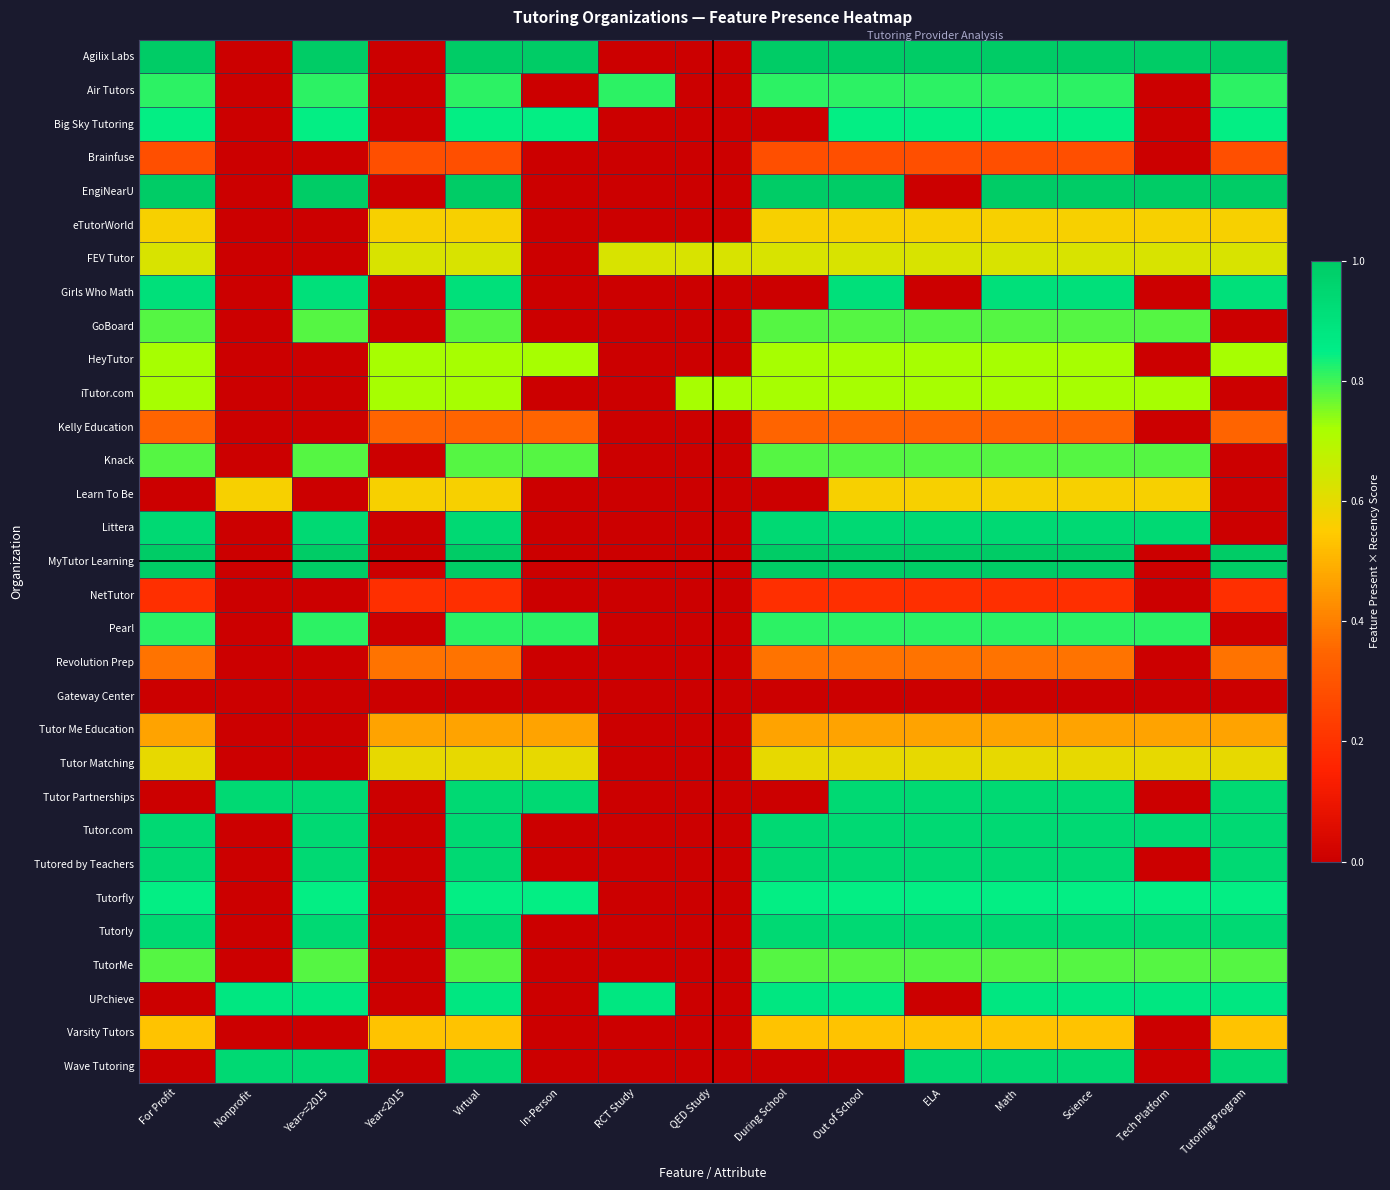

Reading left to right, transcribe all the data shown in this chart.

Agilix Labs: For Profit=1.0	Nonprofit=0.0	Year>=2015=1.0	Year<2015=0.0	Virtual=1.0	In-Person=1.0	RCT Study=0.0	QED Study=0.0	During School=1.0	Out of School=1.0	ELA=1.0	Math=1.0	Science=1.0	Tech Platform=1.0	Tutoring Program=1.0
Air Tutors: For Profit=0.8	Nonprofit=0.0	Year>=2015=0.8	Year<2015=0.0	Virtual=0.8	In-Person=0.0	RCT Study=0.8	QED Study=0.0	During School=0.8	Out of School=0.8	ELA=0.8	Math=0.8	Science=0.8	Tech Platform=0.0	Tutoring Program=0.8
Big Sky Tutoring: For Profit=0.8	Nonprofit=0.0	Year>=2015=0.8	Year<2015=0.0	Virtual=0.8	In-Person=0.8	RCT Study=0.0	QED Study=0.0	During School=0.0	Out of School=0.8	ELA=0.8	Math=0.8	Science=0.8	Tech Platform=0.0	Tutoring Program=0.8
Brainfuse: For Profit=0.3	Nonprofit=0.0	Year>=2015=0.0	Year<2015=0.3	Virtual=0.3	In-Person=0.0	RCT Study=0.0	QED Study=0.0	During School=0.3	Out of School=0.3	ELA=0.3	Math=0.3	Science=0.3	Tech Platform=0.0	Tutoring Program=0.3
EngiNearU: For Profit=1.0	Nonprofit=0.0	Year>=2015=1.0	Year<2015=0.0	Virtual=1.0	In-Person=0.0	RCT Study=0.0	QED Study=0.0	During School=1.0	Out of School=1.0	ELA=0.0	Math=1.0	Science=1.0	Tech Platform=1.0	Tutoring Program=1.0
eTutorWorld: For Profit=0.6	Nonprofit=0.0	Year>=2015=0.0	Year<2015=0.6	Virtual=0.6	In-Person=0.0	RCT Study=0.0	QED Study=0.0	During School=0.6	Out of School=0.6	ELA=0.6	Math=0.6	Science=0.6	Tech Platform=0.6	Tutoring Program=0.6
FEV Tutor: For Profit=0.6	Nonprofit=0.0	Year>=2015=0.0	Year<2015=0.6	Virtual=0.6	In-Person=0.0	RCT Study=0.6	QED Study=0.6	During School=0.6	Out of School=0.6	ELA=0.6	Math=0.6	Science=0.6	Tech Platform=0.6	Tutoring Program=0.6
Girls Who Math: For Profit=0.9	Nonprofit=0.0	Year>=2015=0.9	Year<2015=0.0	Virtual=0.9	In-Person=0.0	RCT Study=0.0	QED Study=0.0	During School=0.0	Out of School=0.9	ELA=0.0	Math=0.9	Science=0.9	Tech Platform=0.0	Tutoring Program=0.9
GoBoard: For Profit=0.8	Nonprofit=0.0	Year>=2015=0.8	Year<2015=0.0	Virtual=0.8	In-Person=0.0	RCT Study=0.0	QED Study=0.0	During School=0.8	Out of School=0.8	ELA=0.8	Math=0.8	Science=0.8	Tech Platform=0.8	Tutoring Program=0.0
HeyTutor: For Profit=0.7	Nonprofit=0.0	Year>=2015=0.0	Year<2015=0.7	Virtual=0.7	In-Person=0.7	RCT Study=0.0	QED Study=0.0	During School=0.7	Out of School=0.7	ELA=0.7	Math=0.7	Science=0.7	Tech Platform=0.0	Tutoring Program=0.7
iTutor.com: For Profit=0.7	Nonprofit=0.0	Year>=2015=0.0	Year<2015=0.7	Virtual=0.7	In-Person=0.0	RCT Study=0.0	QED Study=0.7	During School=0.7	Out of School=0.7	ELA=0.7	Math=0.7	Science=0.7	Tech Platform=0.7	Tutoring Program=0.0
Kelly Education: For Profit=0.3	Nonprofit=0.0	Year>=2015=0.0	Year<2015=0.3	Virtual=0.3	In-Person=0.3	RCT Study=0.0	QED Study=0.0	During School=0.3	Out of School=0.3	ELA=0.3	Math=0.3	Science=0.3	Tech Platform=0.0	Tutoring Program=0.3
Knack: For Profit=0.8	Nonprofit=0.0	Year>=2015=0.8	Year<2015=0.0	Virtual=0.8	In-Person=0.8	RCT Study=0.0	QED Study=0.0	During School=0.8	Out of School=0.8	ELA=0.8	Math=0.8	Science=0.8	Tech Platform=0.8	Tutoring Program=0.0
Learn To Be: For Profit=0.0	Nonprofit=0.6	Year>=2015=0.0	Year<2015=0.6	Virtual=0.6	In-Person=0.0	RCT Study=0.0	QED Study=0.0	During School=0.0	Out of School=0.6	ELA=0.6	Math=0.6	Science=0.6	Tech Platform=0.6	Tutoring Program=0.0
Littera: For Profit=0.9	Nonprofit=0.0	Year>=2015=0.9	Year<2015=0.0	Virtual=0.9	In-Person=0.0	RCT Study=0.0	QED Study=0.0	During School=0.9	Out of School=0.9	ELA=0.9	Math=0.9	Science=0.9	Tech Platform=0.9	Tutoring Program=0.0
MyTutor Learning: For Profit=1.0	Nonprofit=0.0	Year>=2015=1.0	Year<2015=0.0	Virtual=1.0	In-Person=0.0	RCT Study=0.0	QED Study=0.0	During School=1.0	Out of School=1.0	ELA=1.0	Math=1.0	Science=1.0	Tech Platform=0.0	Tutoring Program=1.0
NetTutor: For Profit=0.2	Nonprofit=0.0	Year>=2015=0.0	Year<2015=0.2	Virtual=0.2	In-Person=0.0	RCT Study=0.0	QED Study=0.0	During School=0.2	Out of School=0.2	ELA=0.2	Math=0.2	Science=0.2	Tech Platform=0.0	Tutoring Program=0.2
Pearl: For Profit=0.8	Nonprofit=0.0	Year>=2015=0.8	Year<2015=0.0	Virtual=0.8	In-Person=0.8	RCT Study=0.0	QED Study=0.0	During School=0.8	Out of School=0.8	ELA=0.8	Math=0.8	Science=0.8	Tech Platform=0.8	Tutoring Program=0.0
Revolution Prep: For Profit=0.4	Nonprofit=0.0	Year>=2015=0.0	Year<2015=0.4	Virtual=0.4	In-Person=0.0	RCT Study=0.0	QED Study=0.0	During School=0.4	Out of School=0.4	ELA=0.4	Math=0.4	Science=0.4	Tech Platform=0.0	Tutoring Program=0.4
Gateway Center: For Profit=0.0	Nonprofit=0.0	Year>=2015=0.0	Year<2015=0.0	Virtual=0.0	In-Person=0.0	RCT Study=0.0	QED Study=0.0	During School=0.0	Out of School=0.0	ELA=0.0	Math=0.0	Science=0.0	Tech Platform=0.0	Tutoring Program=0.0
Tutor Me Education: For Profit=0.5	Nonprofit=0.0	Year>=2015=0.0	Year<2015=0.5	Virtual=0.5	In-Person=0.5	RCT Study=0.0	QED Study=0.0	During School=0.5	Out of School=0.5	ELA=0.5	Math=0.5	Science=0.5	Tech Platform=0.5	Tutoring Program=0.5
Tutor Matching: For Profit=0.6	Nonprofit=0.0	Year>=2015=0.0	Year<2015=0.6	Virtual=0.6	In-Person=0.6	RCT Study=0.0	QED Study=0.0	During School=0.6	Out of School=0.6	ELA=0.6	Math=0.6	Science=0.6	Tech Platform=0.6	Tutoring Program=0.6
Tutor Partnerships: For Profit=0.0	Nonprofit=0.9	Year>=2015=0.9	Year<2015=0.0	Virtual=0.9	In-Person=0.9	RCT Study=0.0	QED Study=0.0	During School=0.0	Out of School=0.9	ELA=0.9	Math=0.9	Science=0.9	Tech Platform=0.0	Tutoring Program=0.9
Tutor.com: For Profit=0.9	Nonprofit=0.0	Year>=2015=0.9	Year<2015=0.0	Virtual=0.9	In-Person=0.0	RCT Study=0.0	QED Study=0.0	During School=0.9	Out of School=0.9	ELA=0.9	Math=0.9	Science=0.9	Tech Platform=0.9	Tutoring Program=0.9
Tutored by Teachers: For Profit=0.9	Nonprofit=0.0	Year>=2015=0.9	Year<2015=0.0	Virtual=0.9	In-Person=0.0	RCT Study=0.0	QED Study=0.0	During School=0.9	Out of School=0.9	ELA=0.9	Math=0.9	Science=0.9	Tech Platform=0.0	Tutoring Program=0.9
Tutorfly: For Profit=0.8	Nonprofit=0.0	Year>=2015=0.8	Year<2015=0.0	Virtual=0.8	In-Person=0.8	RCT Study=0.0	QED Study=0.0	During School=0.8	Out of School=0.8	ELA=0.8	Math=0.8	Science=0.8	Tech Platform=0.8	Tutoring Program=0.8
Tutorly: For Profit=0.9	Nonprofit=0.0	Year>=2015=0.9	Year<2015=0.0	Virtual=0.9	In-Person=0.0	RCT Study=0.0	QED Study=0.0	During School=0.9	Out of School=0.9	ELA=0.9	Math=0.9	Science=0.9	Tech Platform=0.9	Tutoring Program=0.9
TutorMe: For Profit=0.8	Nonprofit=0.0	Year>=2015=0.8	Year<2015=0.0	Virtual=0.8	In-Person=0.0	RCT Study=0.0	QED Study=0.0	During School=0.8	Out of School=0.8	ELA=0.8	Math=0.8	Science=0.8	Tech Platform=0.8	Tutoring Program=0.8
UPchieve: For Profit=0.0	Nonprofit=0.9	Year>=2015=0.9	Year<2015=0.0	Virtual=0.9	In-Person=0.0	RCT Study=0.9	QED Study=0.0	During School=0.9	Out of School=0.9	ELA=0.0	Math=0.9	Science=0.9	Tech Platform=0.9	Tutoring Program=0.9
Varsity Tutors: For Profit=0.5	Nonprofit=0.0	Year>=2015=0.0	Year<2015=0.5	Virtual=0.5	In-Person=0.0	RCT Study=0.0	QED Study=0.0	During School=0.5	Out of School=0.5	ELA=0.5	Math=0.5	Science=0.5	Tech Platform=0.0	Tutoring Program=0.5
Wave Tutoring: For Profit=0.0	Nonprofit=0.9	Year>=2015=0.9	Year<2015=0.0	Virtual=0.9	In-Person=0.0	RCT Study=0.0	QED Study=0.0	During School=0.0	Out of School=0.0	ELA=0.9	Math=0.9	Science=0.9	Tech Platform=0.0	Tutoring Program=0.9